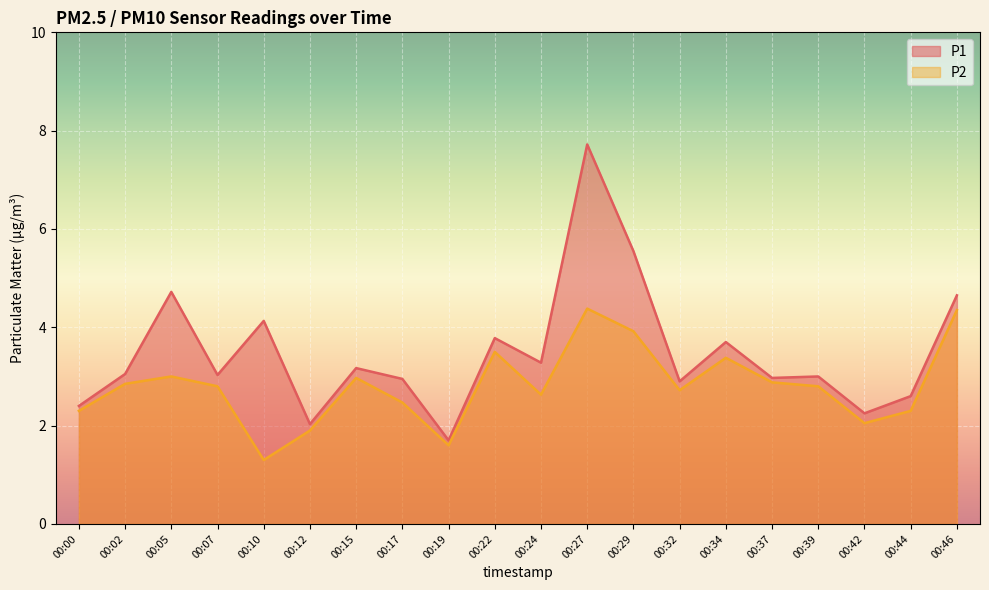

Does the chart display data point markers on the line(s)?

No